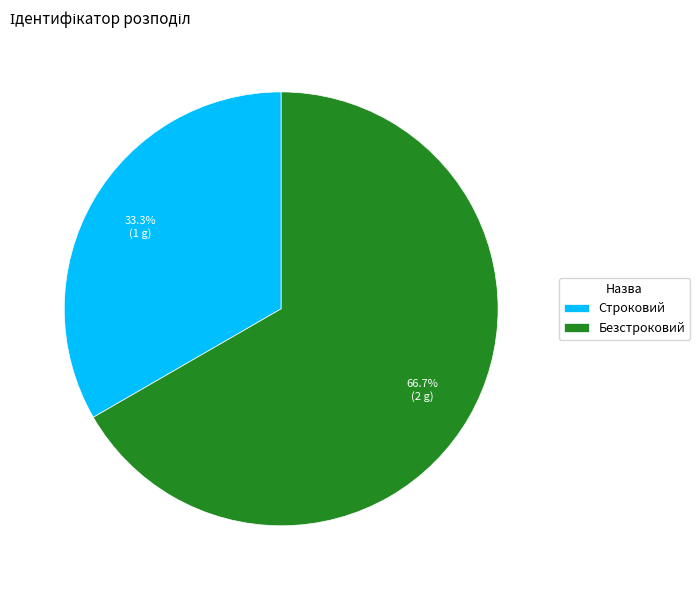

What is the total percentage of Строковий and Безстроковий?

100.0%